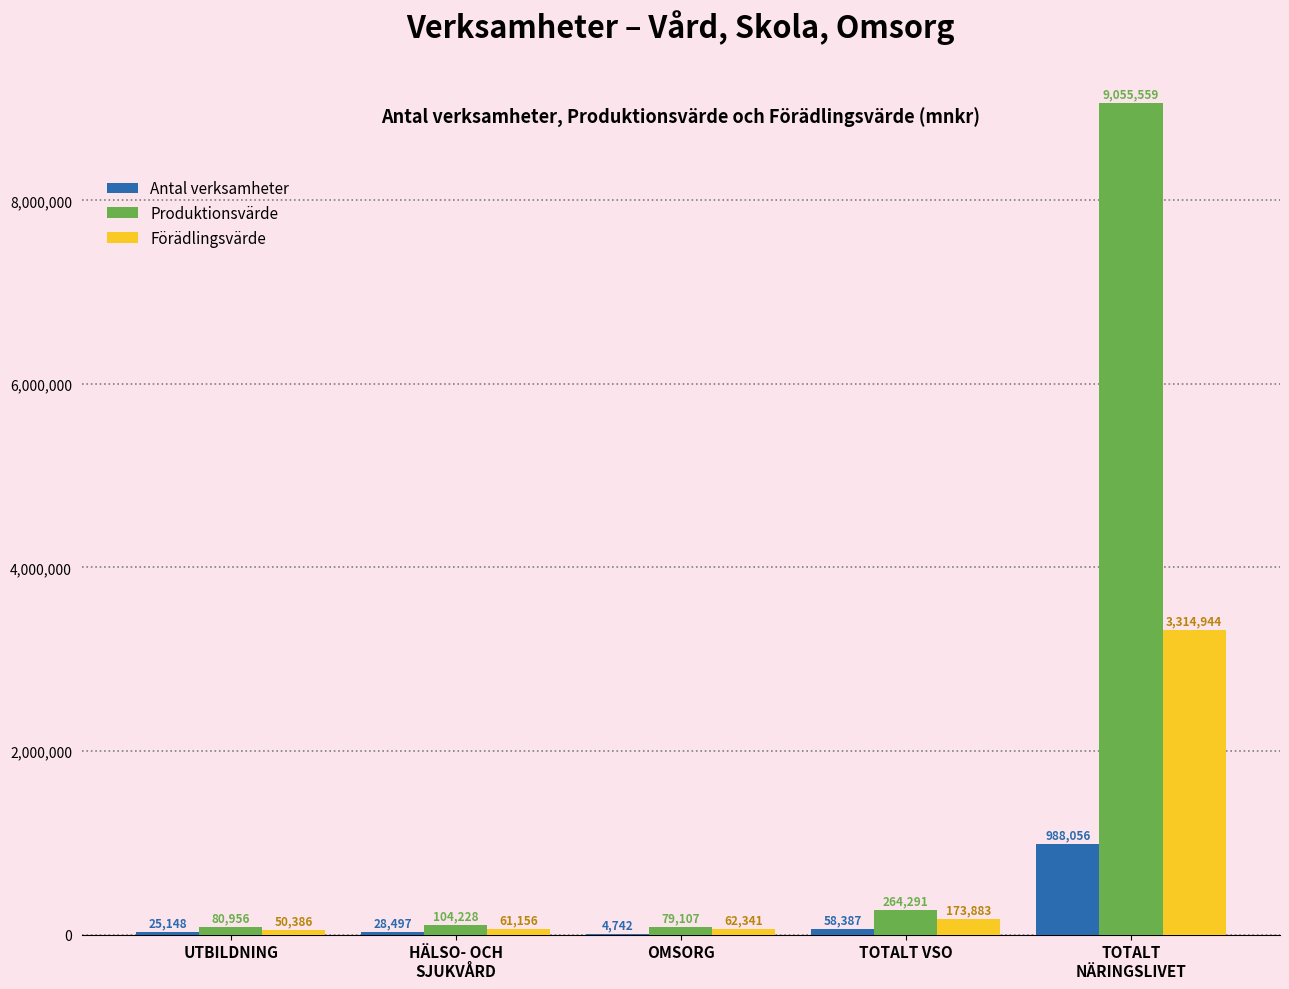

At which label is Produktionsvärde closest to 4567333?

TOTALT VSO